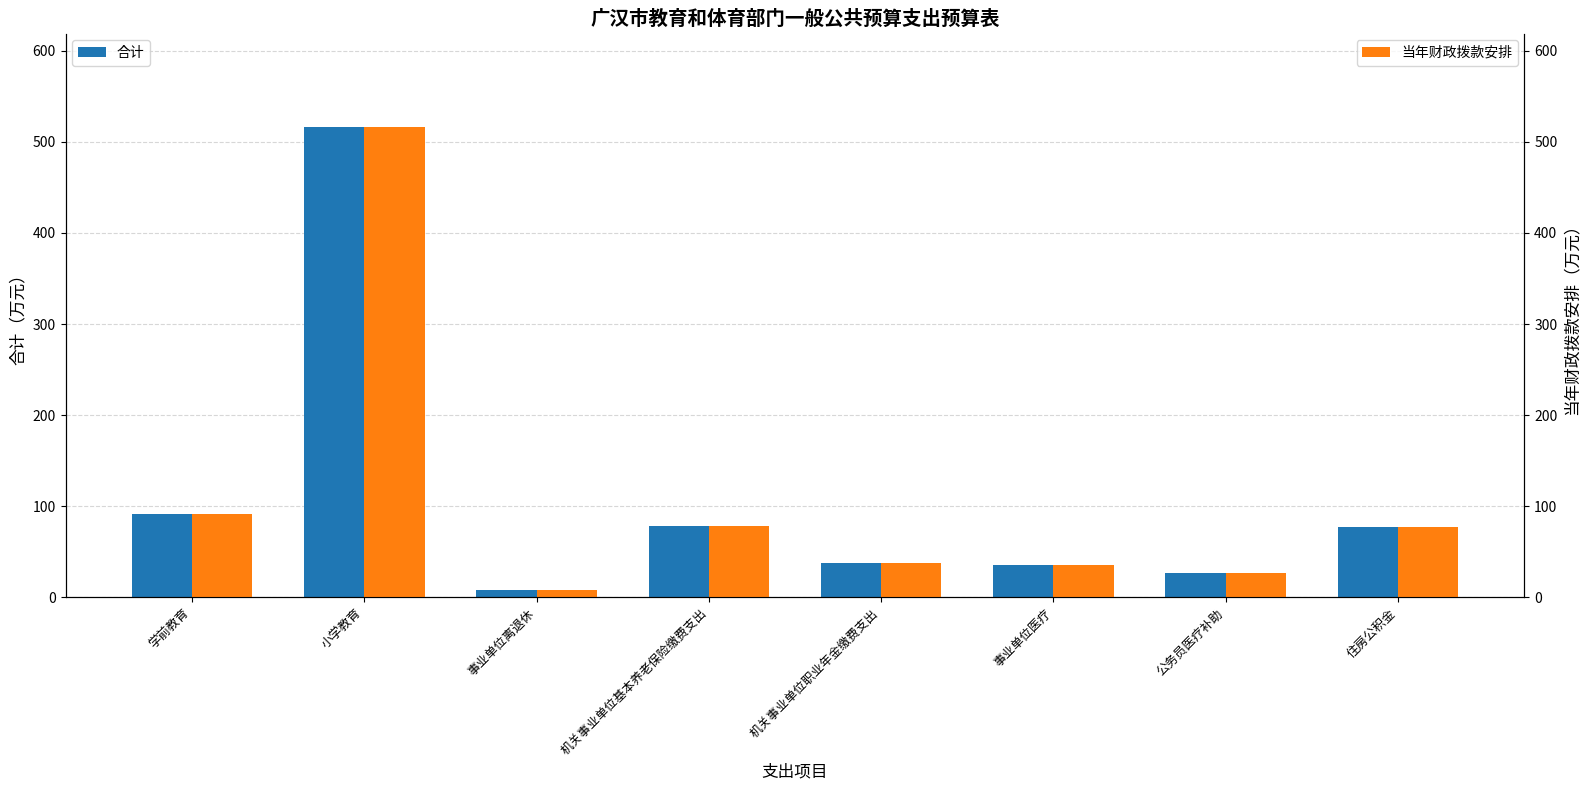

Reading left to right, transcribe all the data shown in this chart.

合计: 学前教育=91.6	小学教育=515.9	事业单位离退休=7.9	机关事业单位基本养老保险缴费支出=78.3	机关事业单位职业年金缴费支出=37.8	事业单位医疗=35.3	公务员医疗补助=26.5	住房公积金=76.6
当年财政拨款安排: 学前教育=91.6	小学教育=515.9	事业单位离退休=7.9	机关事业单位基本养老保险缴费支出=78.3	机关事业单位职业年金缴费支出=37.8	事业单位医疗=35.3	公务员医疗补助=26.5	住房公积金=76.6